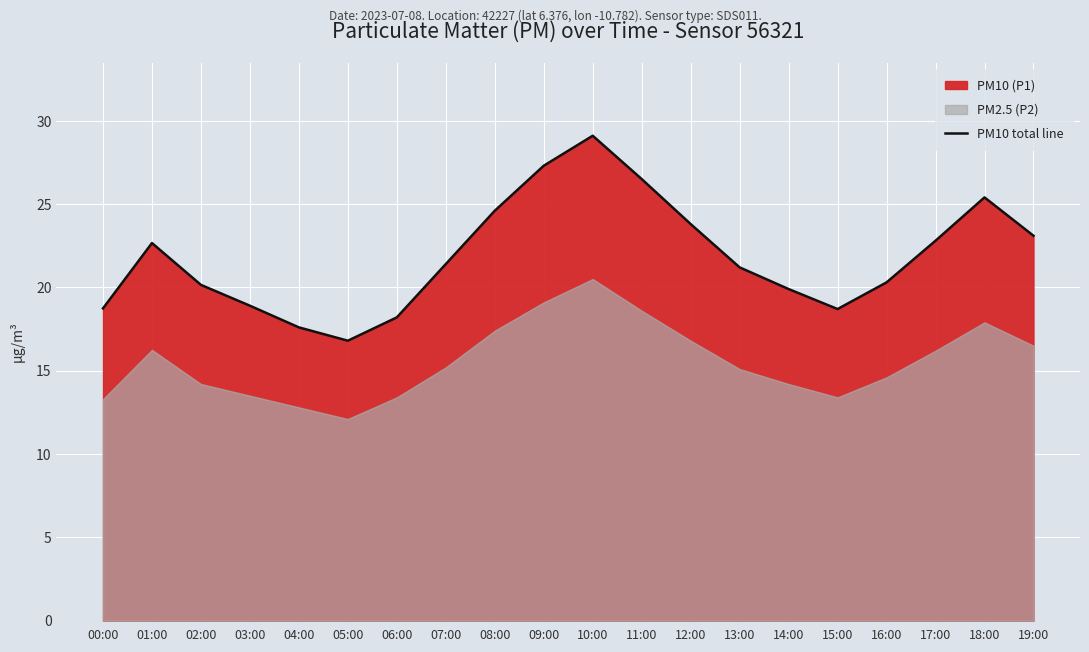

What is the ratio of the value at 05:00 to the value at 09:00?

0.6